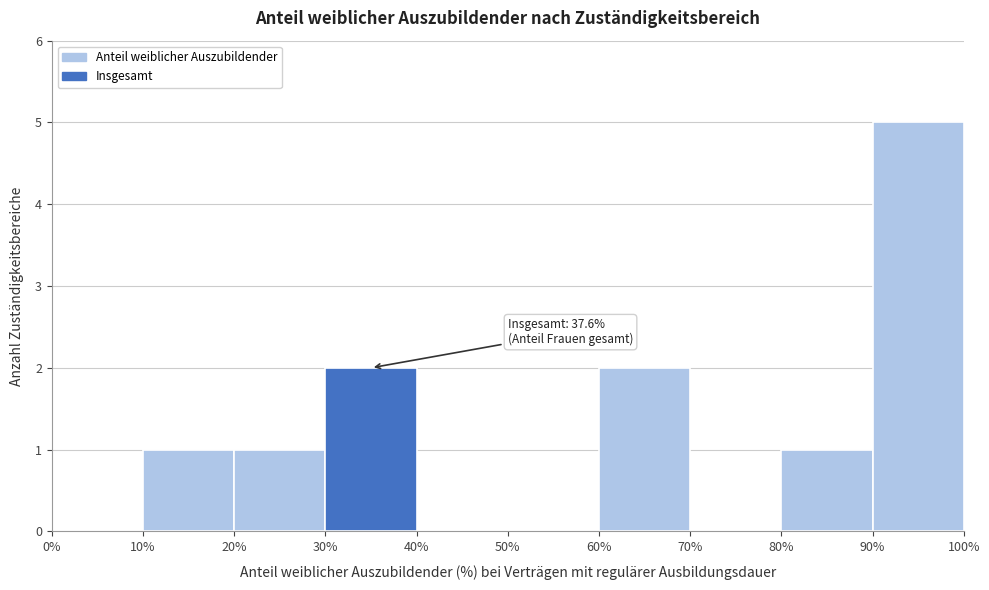

Over which range of the x-axis is the bar tallest?

90% to 100%